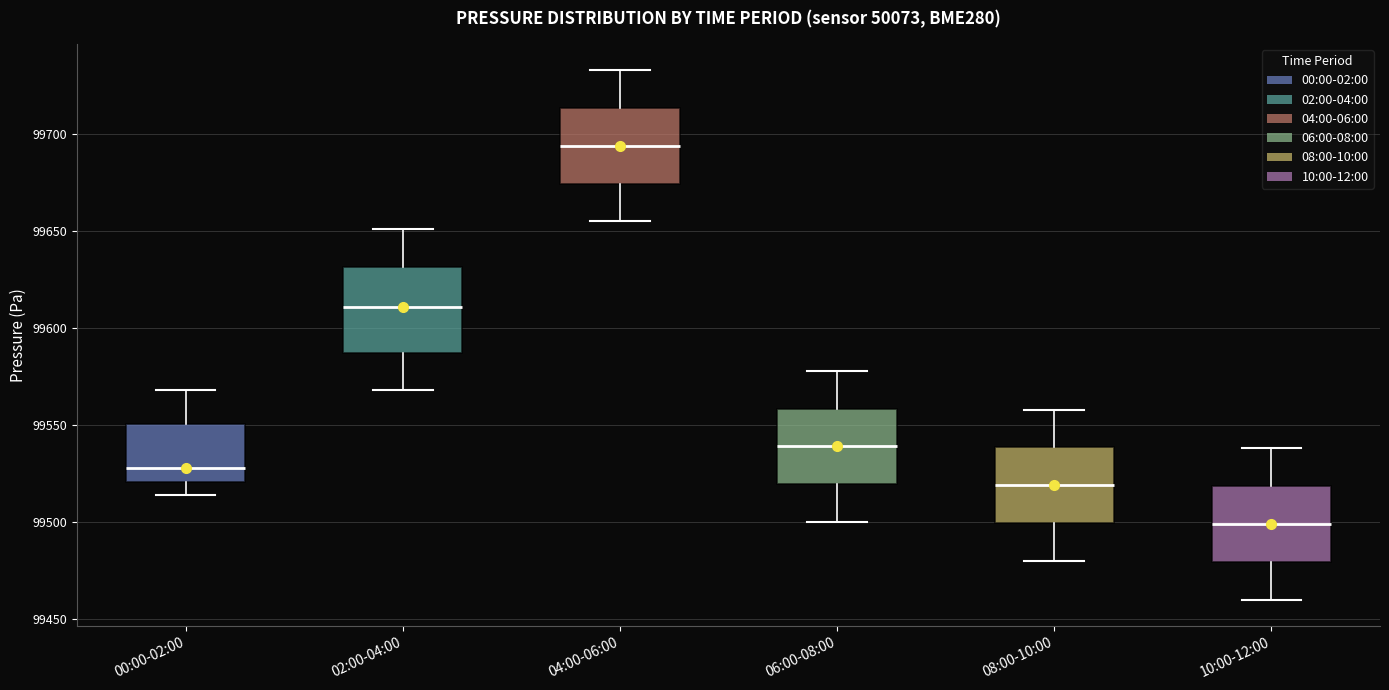

Which box's median line is the lowest?

10:00-12:00